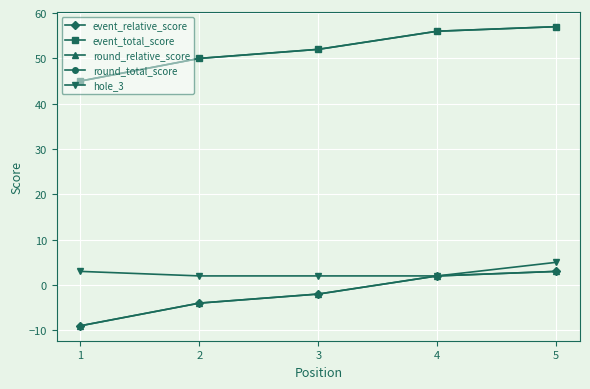

True or false: round_total_score and round_relative_score cross at least once.

False